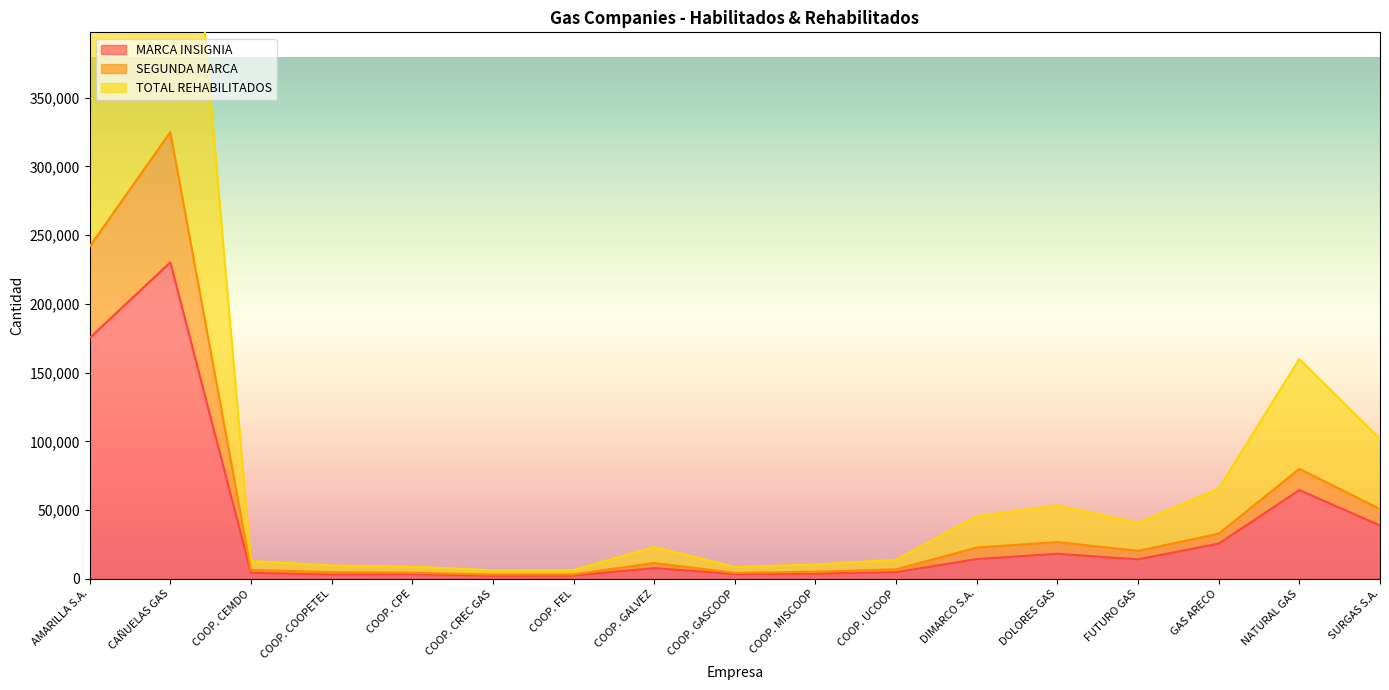

What is the spread (max minus min) of values at DOLORES GAS?

35216.0